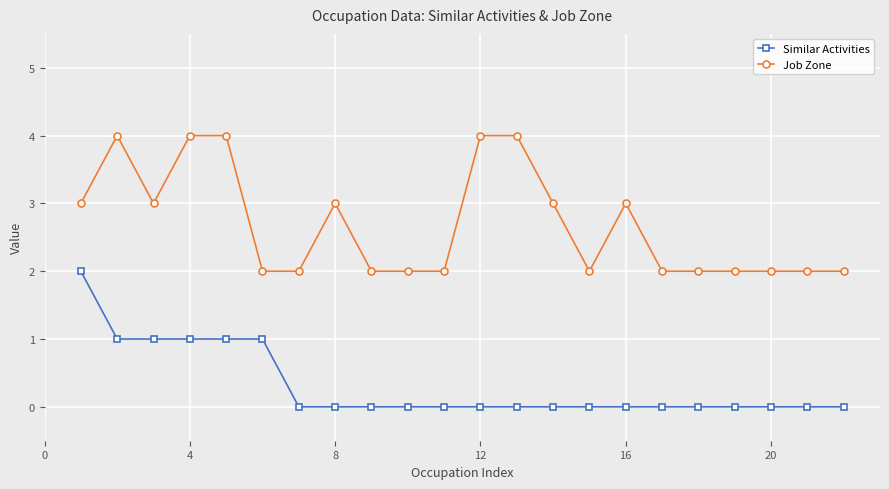

How many series are shown in this chart?

2